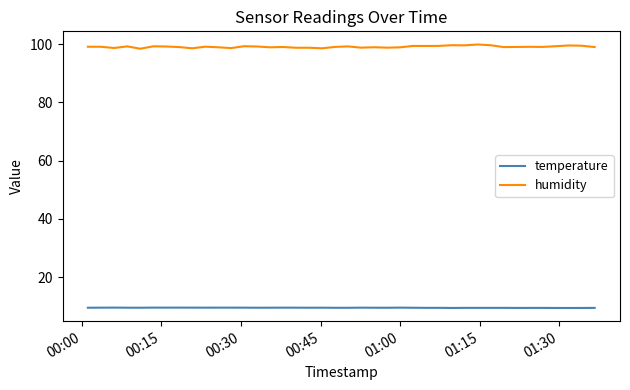

True or false: humidity and temperature cross at least once.

False